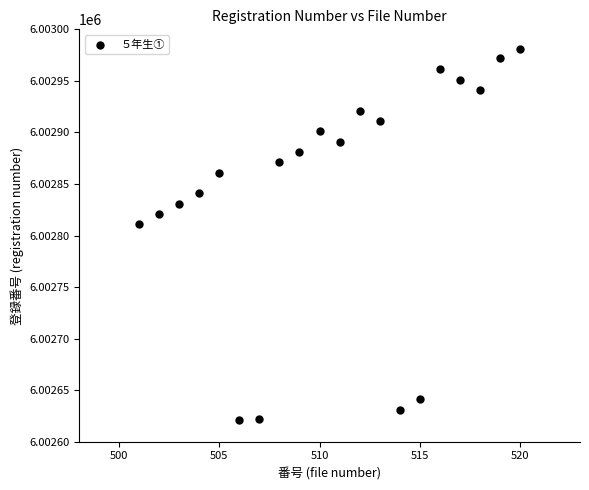

What Y value in the scatter plot is closest to 6002801?

6002811